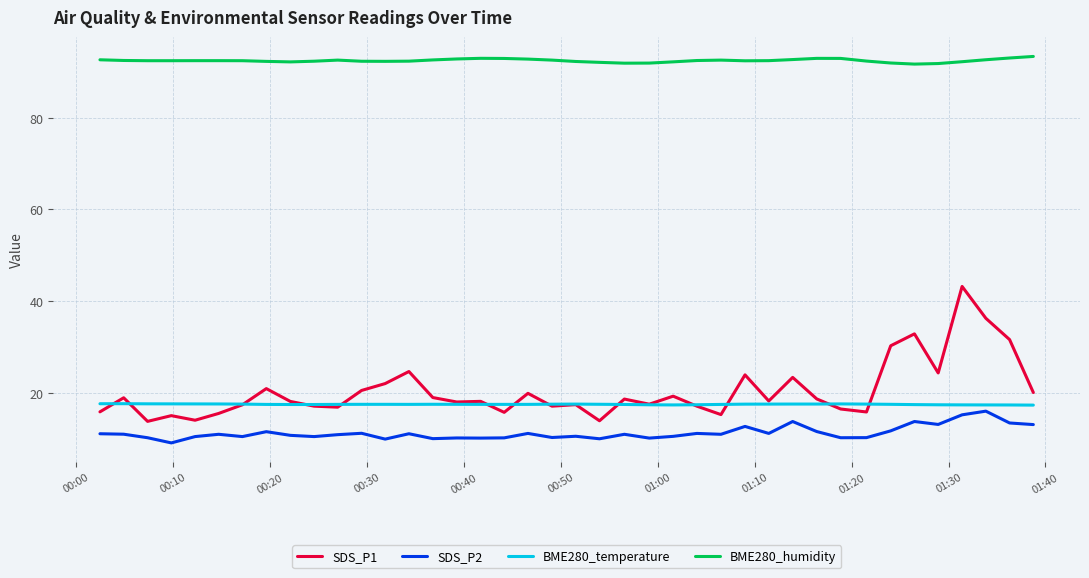

Which series has the largest total across all categories?

BME280_humidity